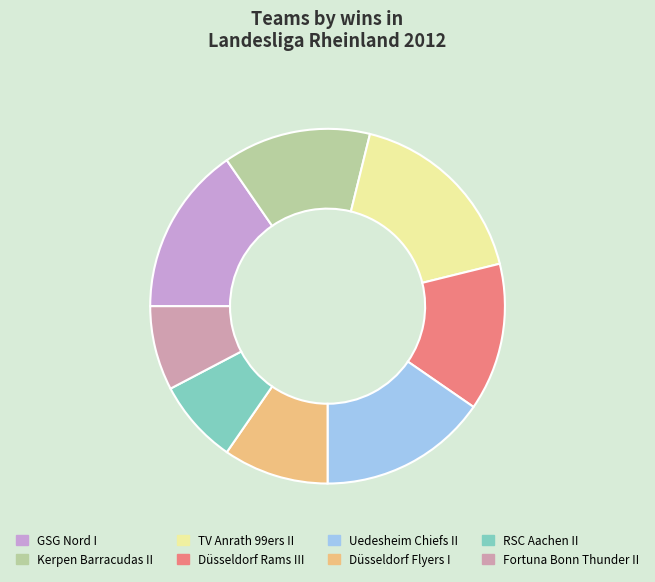

What is the largest slice in the pie chart?

TV Anrath 99ers II